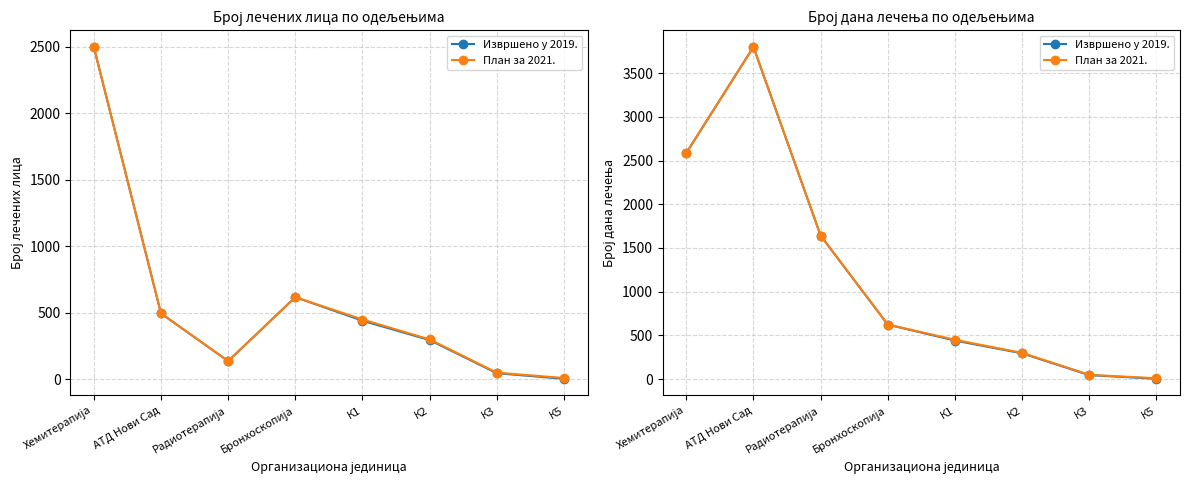

Rank the series at АТД Нови Сад from lowest to highest value.

Извршено у 2019., План за 2021.